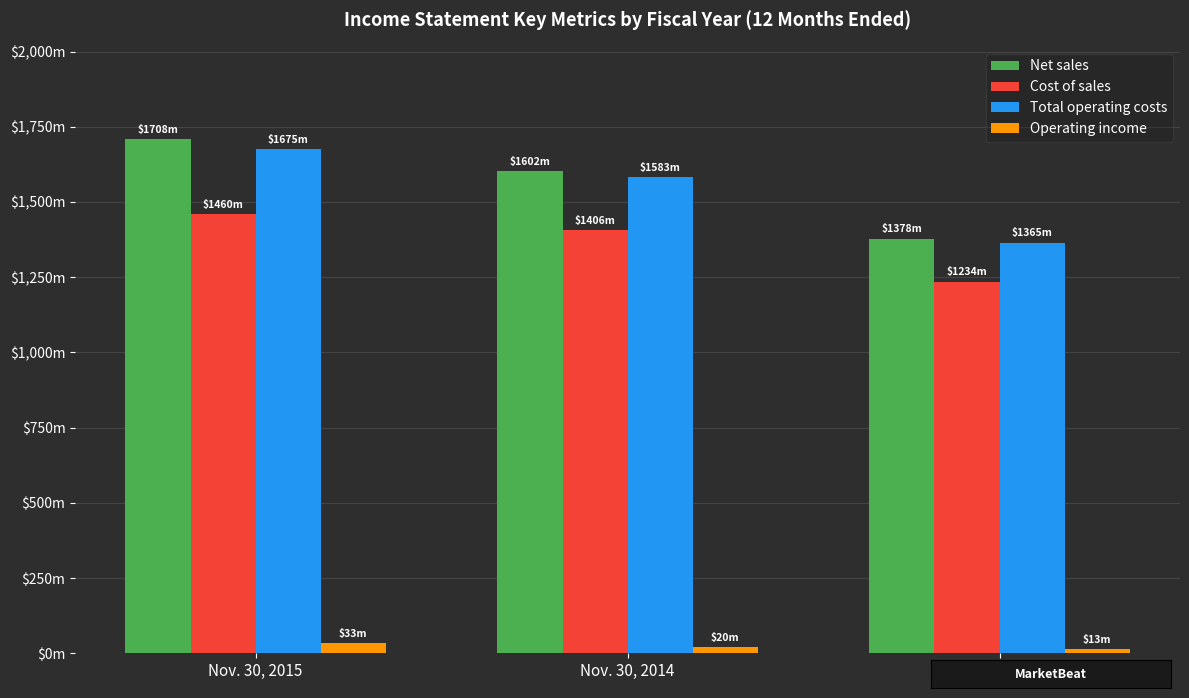

What are all the series names shown in the legend?

Net sales, Cost of sales, Total operating costs, Operating income